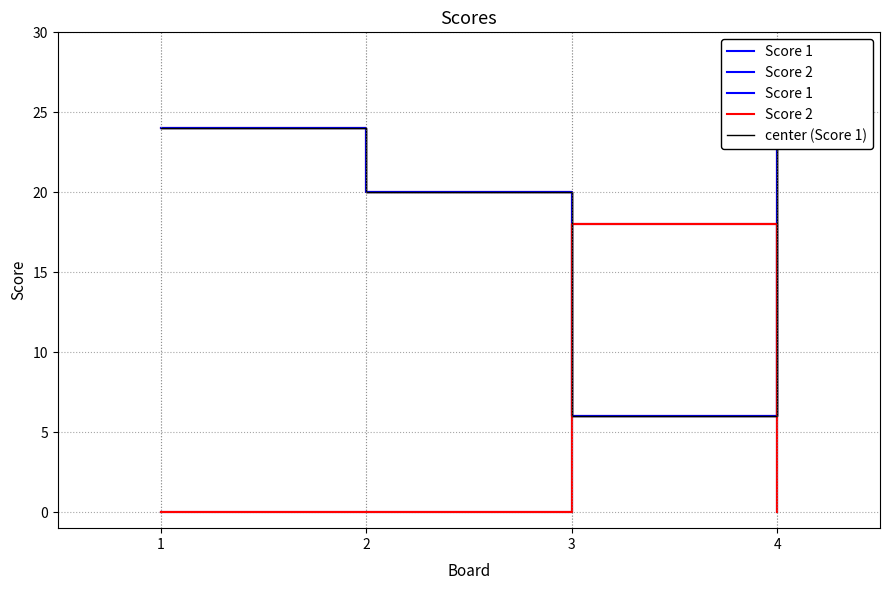

True or false: center (Score 1) and Score 2 intersect in this chart.

True